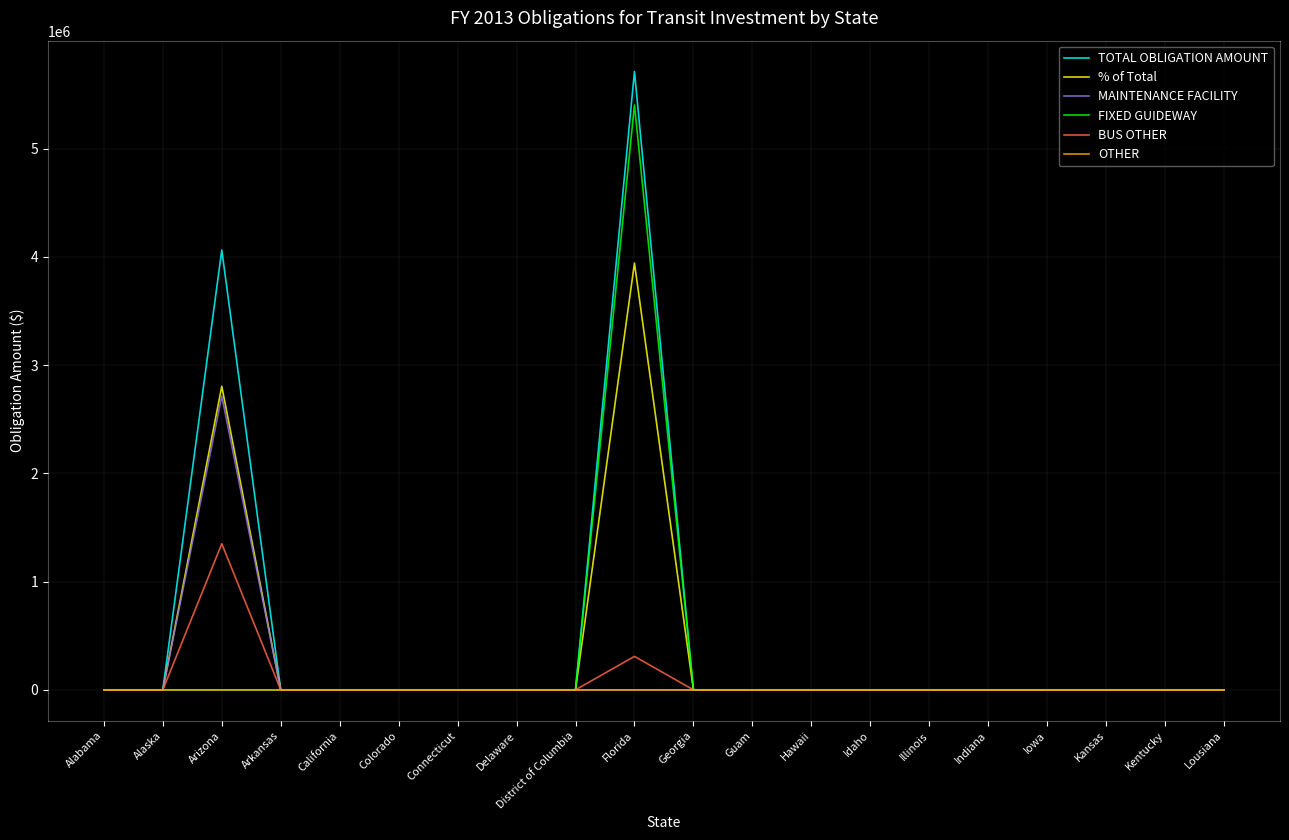

List the series in order of their peak value, lowest first.

OTHER, BUS OTHER, MAINTENANCE FACILITY, % of Total, FIXED GUIDEWAY, TOTAL OBLIGATION AMOUNT